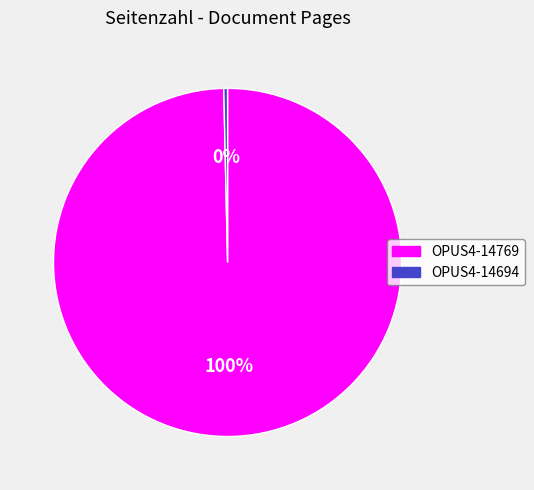

Which category has the smallest portion of the pie?

OPUS4-14694